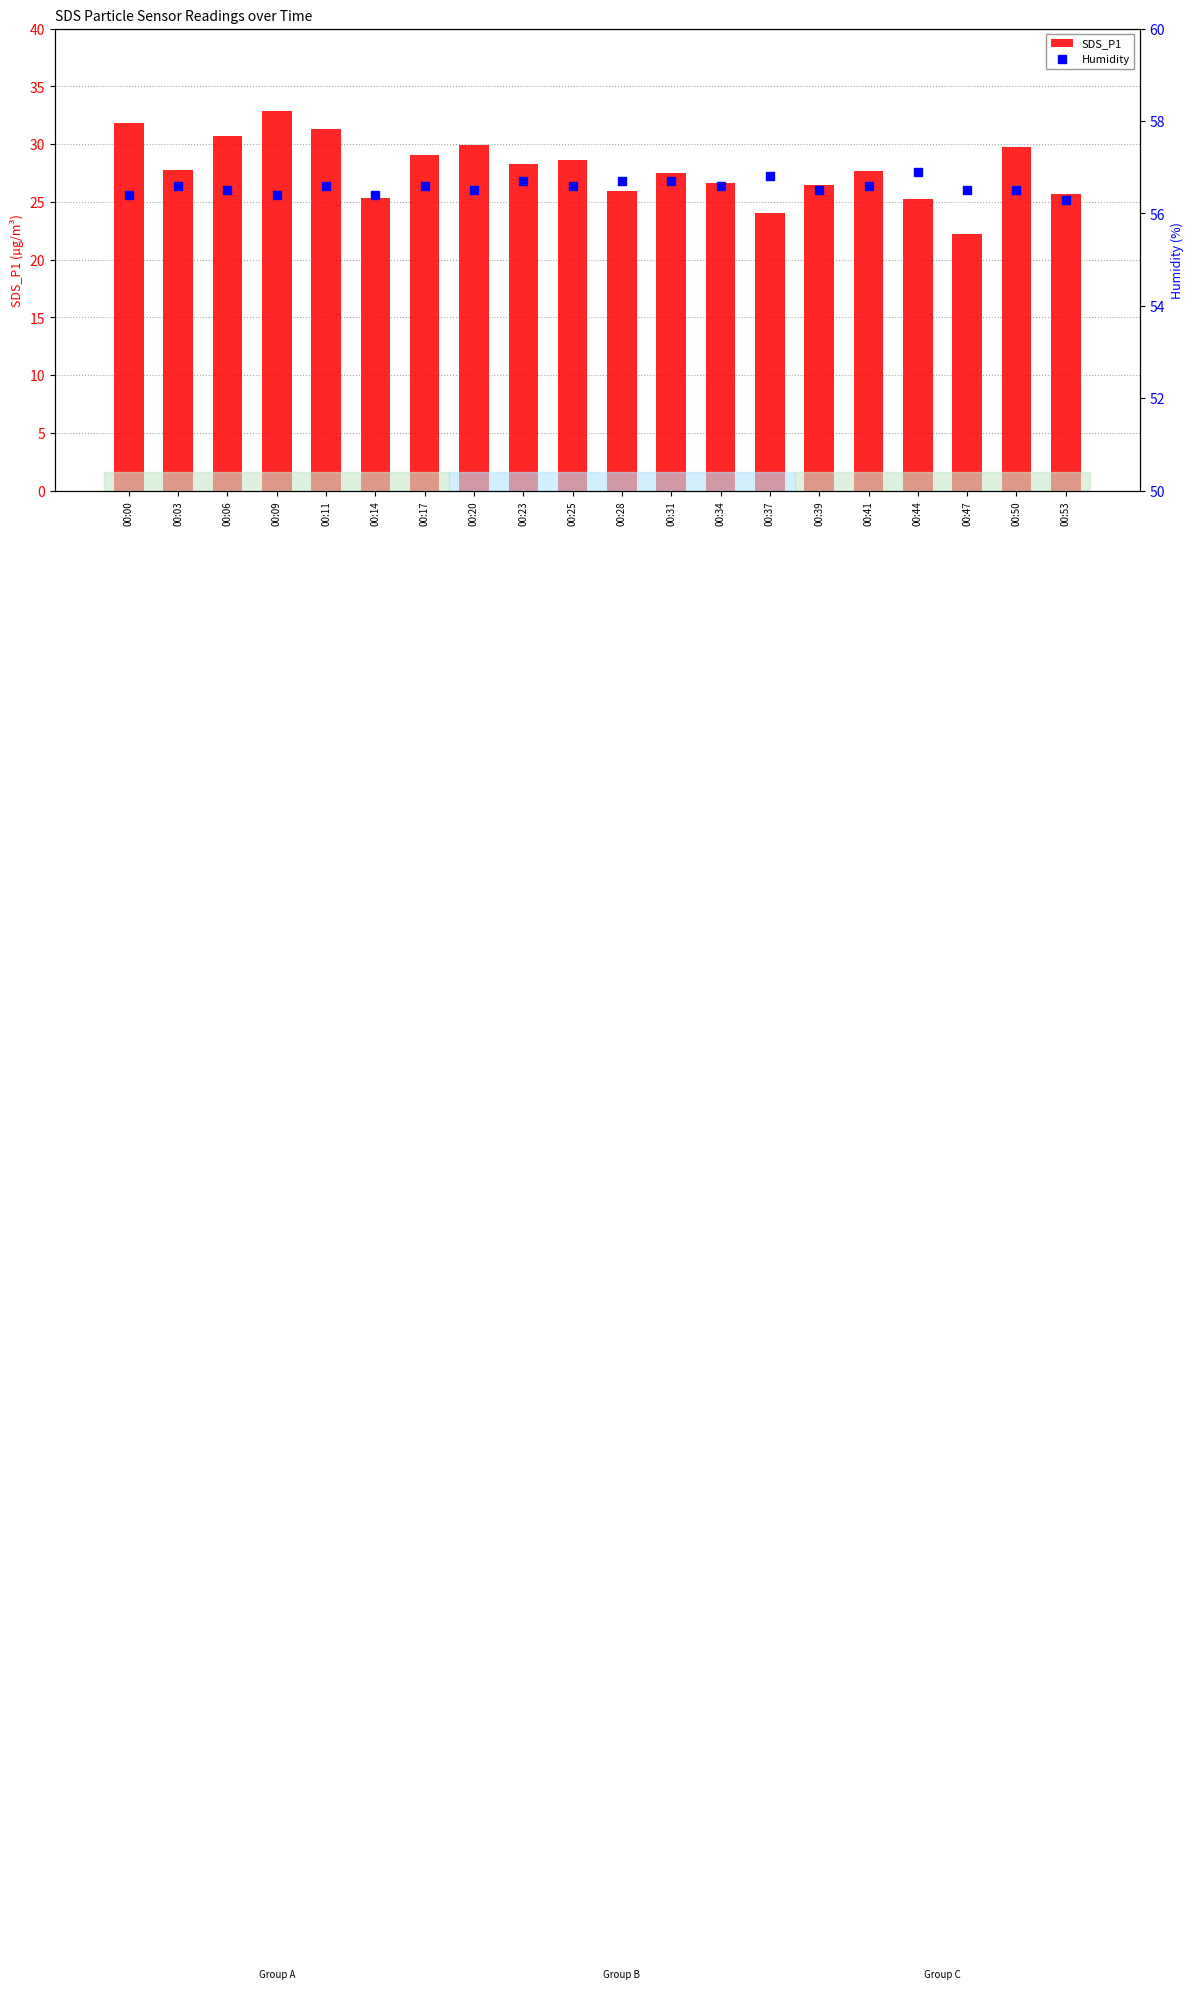

Which series contains the highest Y value?

Humidity